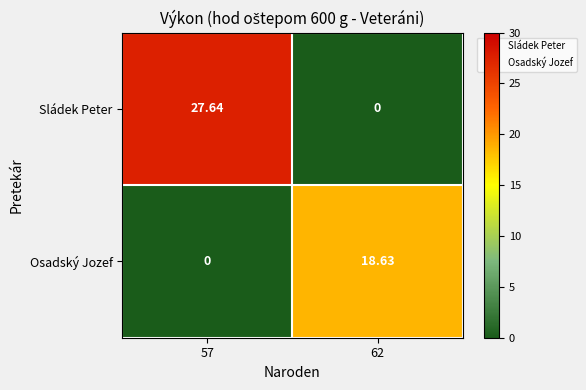

Rank the series by their maximum value, from highest to lowest.

Sládek Peter, Osadský Jozef